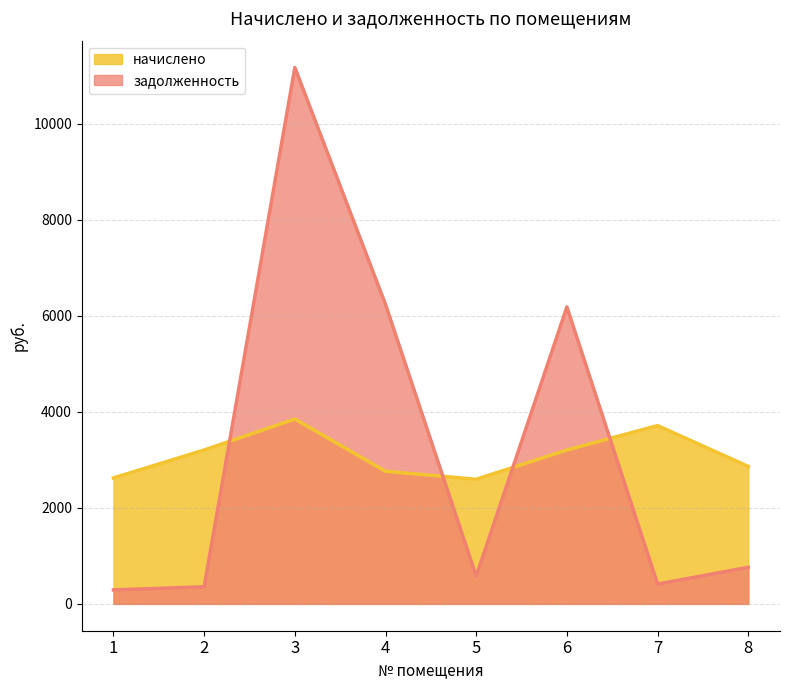

Reading left to right, list all the values displayed in this chart.

начислено: 1=2622.4	2=3204.2	3=3848.8	4=2760.9	5=2594.8	6=3204.2	7=3712.1	8=2862.5
задолженность: 1=291.4	2=356.0	3=11167.4	4=6233.2	5=576.6	6=6182.2	7=412.4	8=761.5